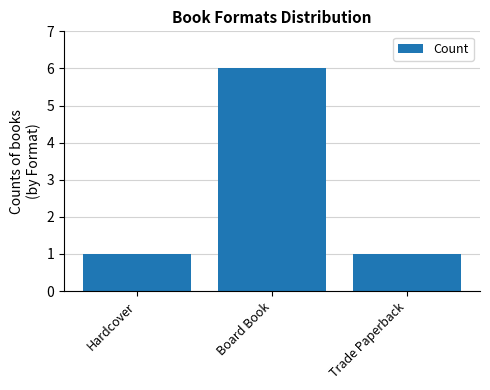

What is the change in value from Board Book to Trade Paperback?

-5